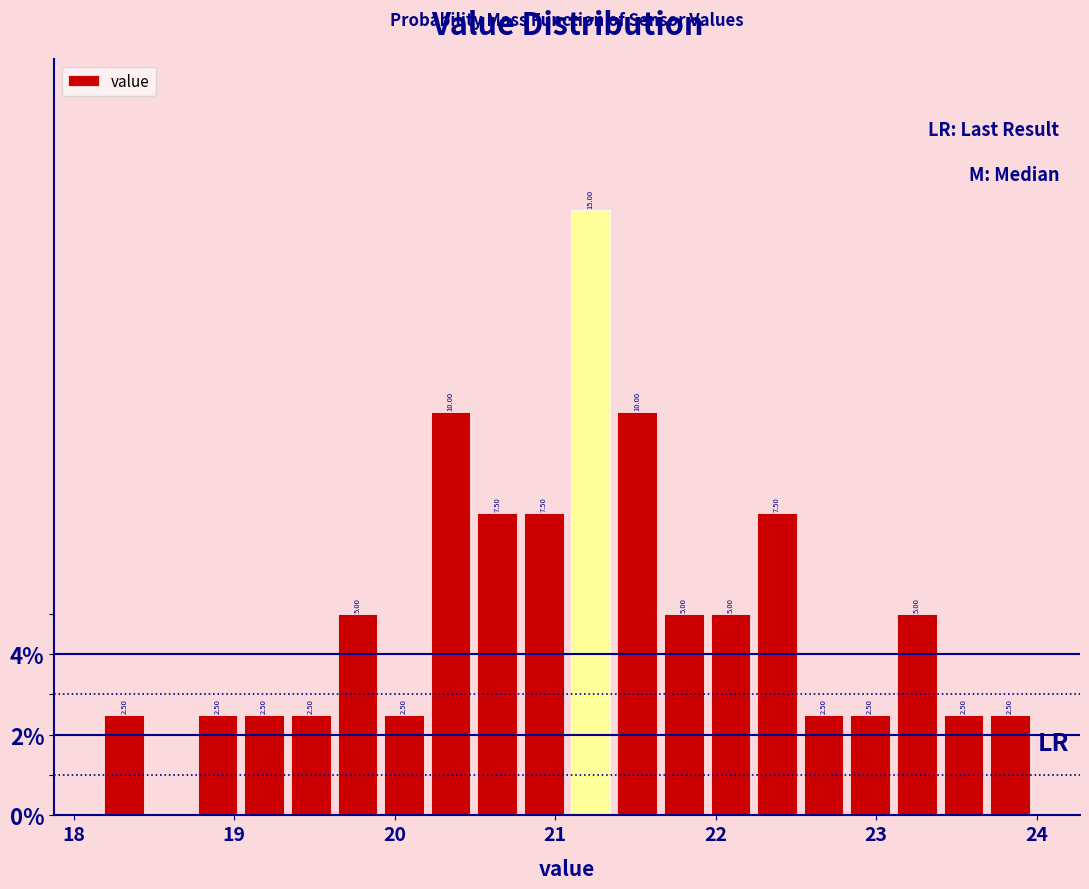

Around what value on the x-axis is the tallest bar? Give the approximate position of its centre, as read against the axis.

21.2